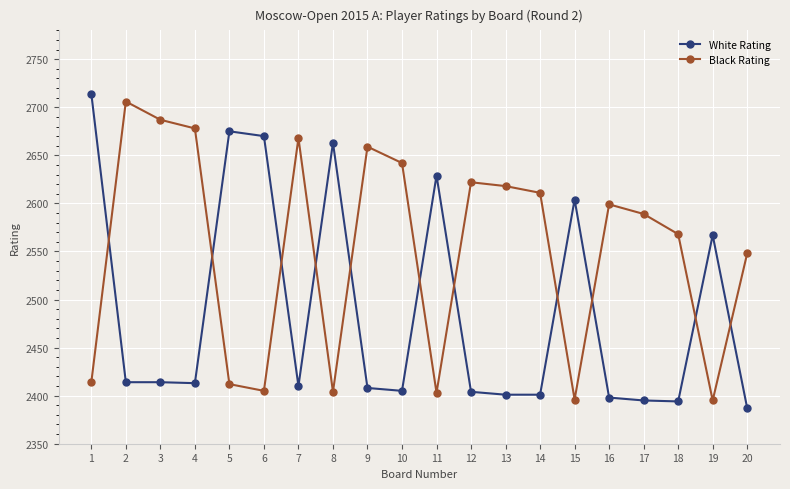

What is the value of the Black Rating point at the 15th from the left?

2396